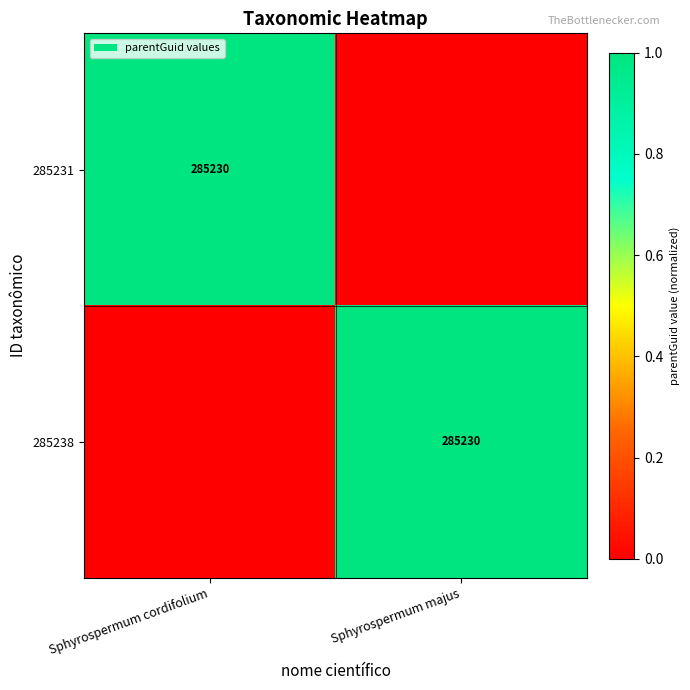

Is it true that 285231 equals 183911 at Sphyrospermum cordifolium?

False